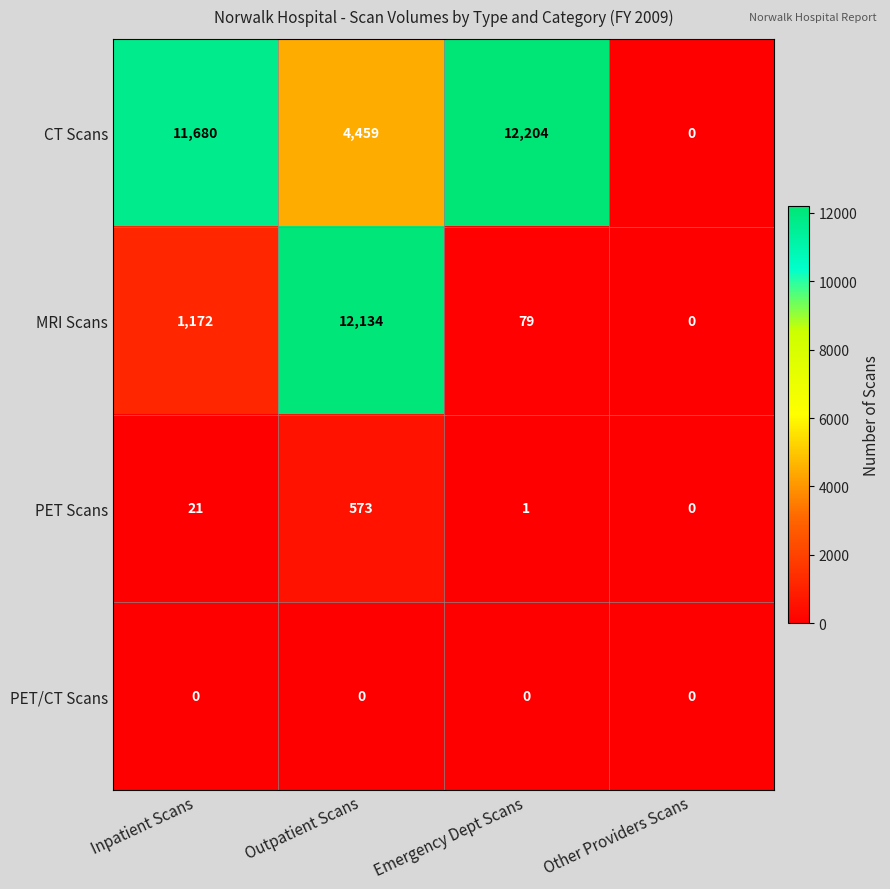

Which series has the largest range (max minus min)?

CT Scans